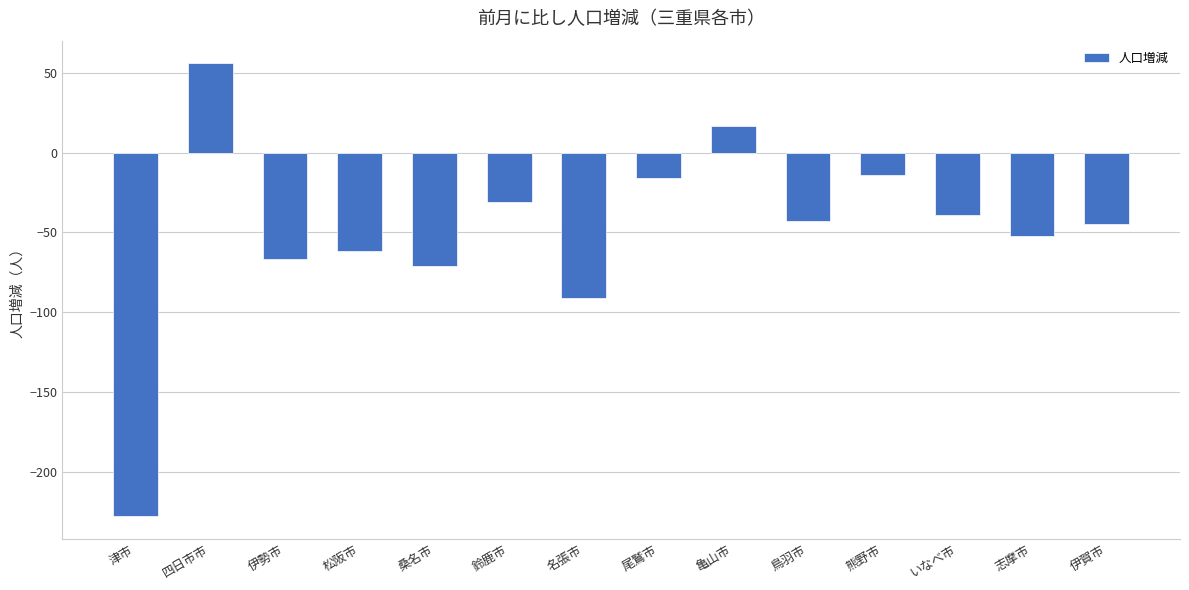

Are the bars grouped side by side (vs. stacked)?

No